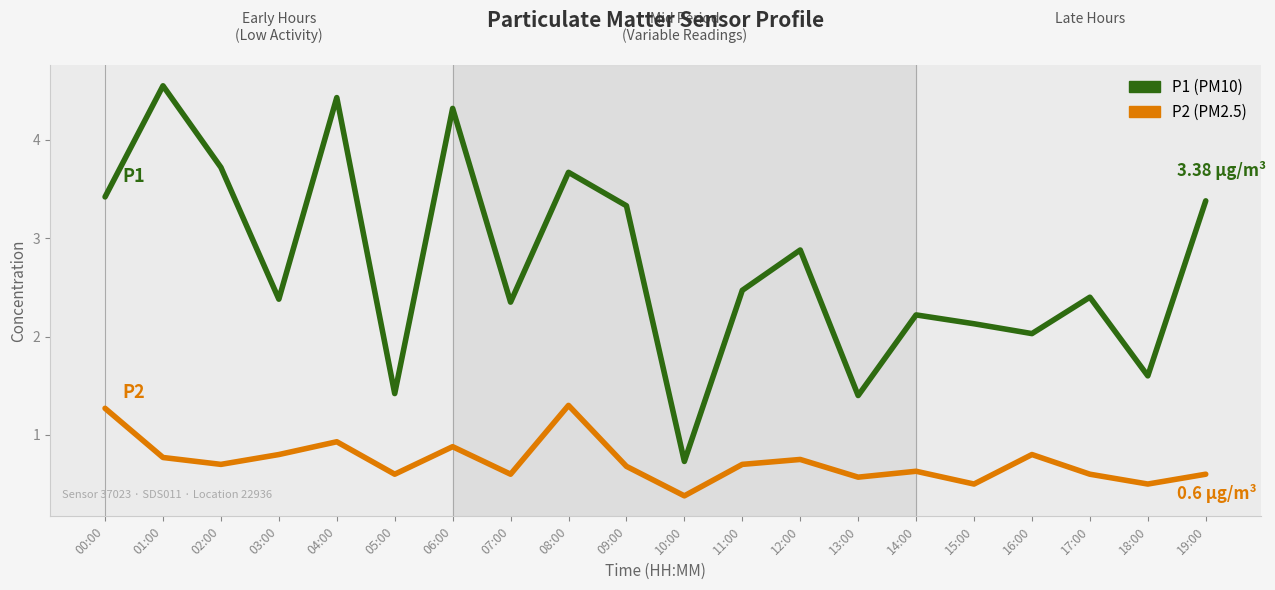

What is the total value across all series at 12:00?

3.6